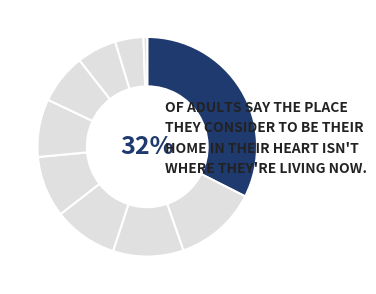

How many segments does this pie chart have?

10